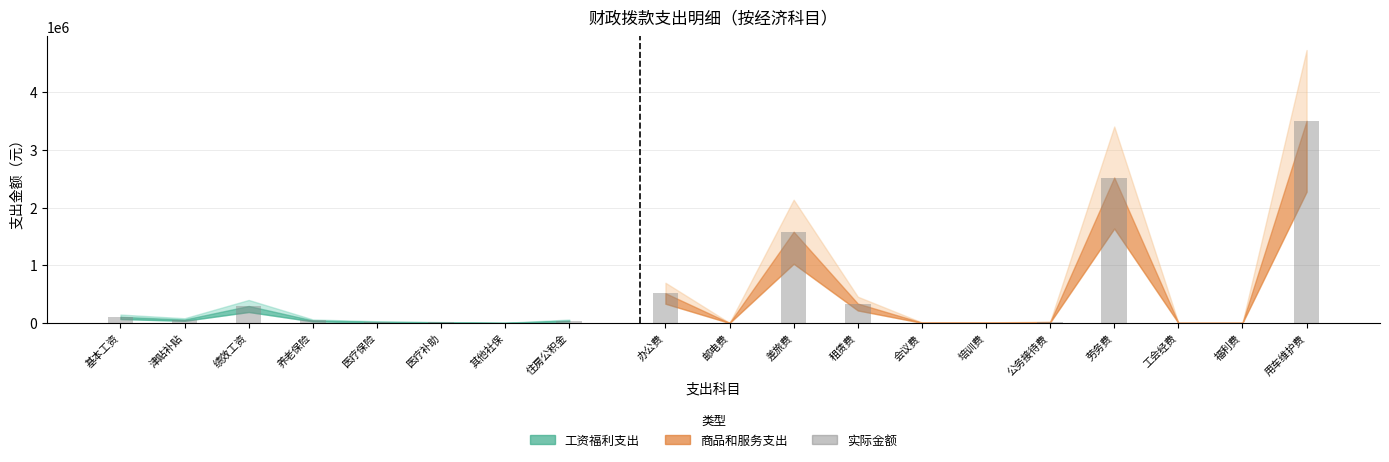

Rank the categories by value from lowest to highest.

邮电费, 其他社会保障缴费, 工会经费, 福利费, 会议费, 培训费, 公务员医疗补助缴费, 公务接待费, 职工基本医疗保险缴费, 住房公积金, 机关事业单位基本养老保险缴费, 津贴补贴, 基本工资, 绩效工资, 租赁费, 办公费, 差旅费, 劳务费, 公务用车运行维护费